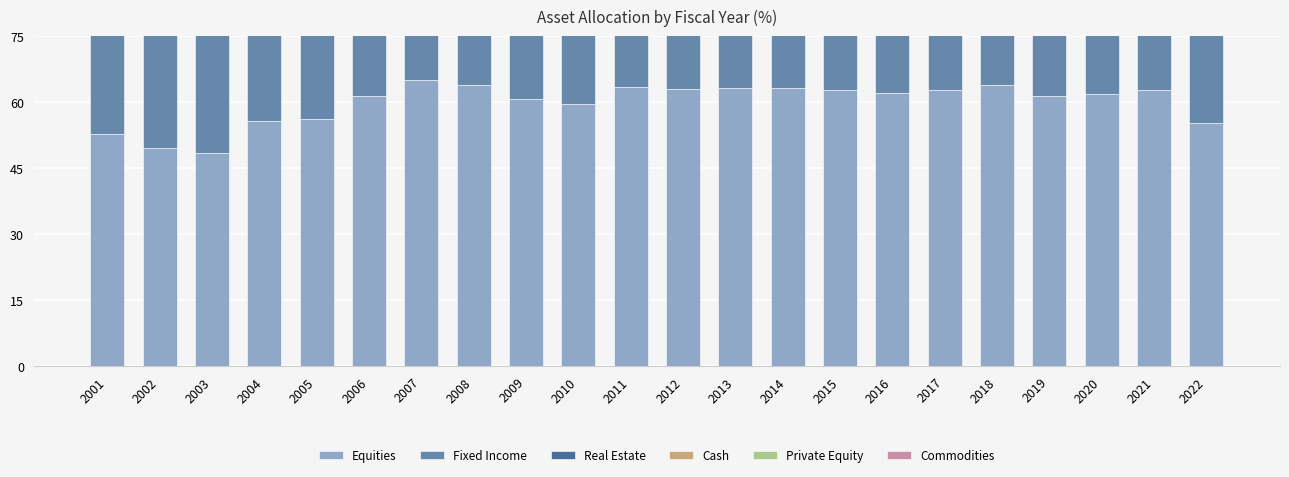

Which category has the highest value in the Private Equity series?

2022